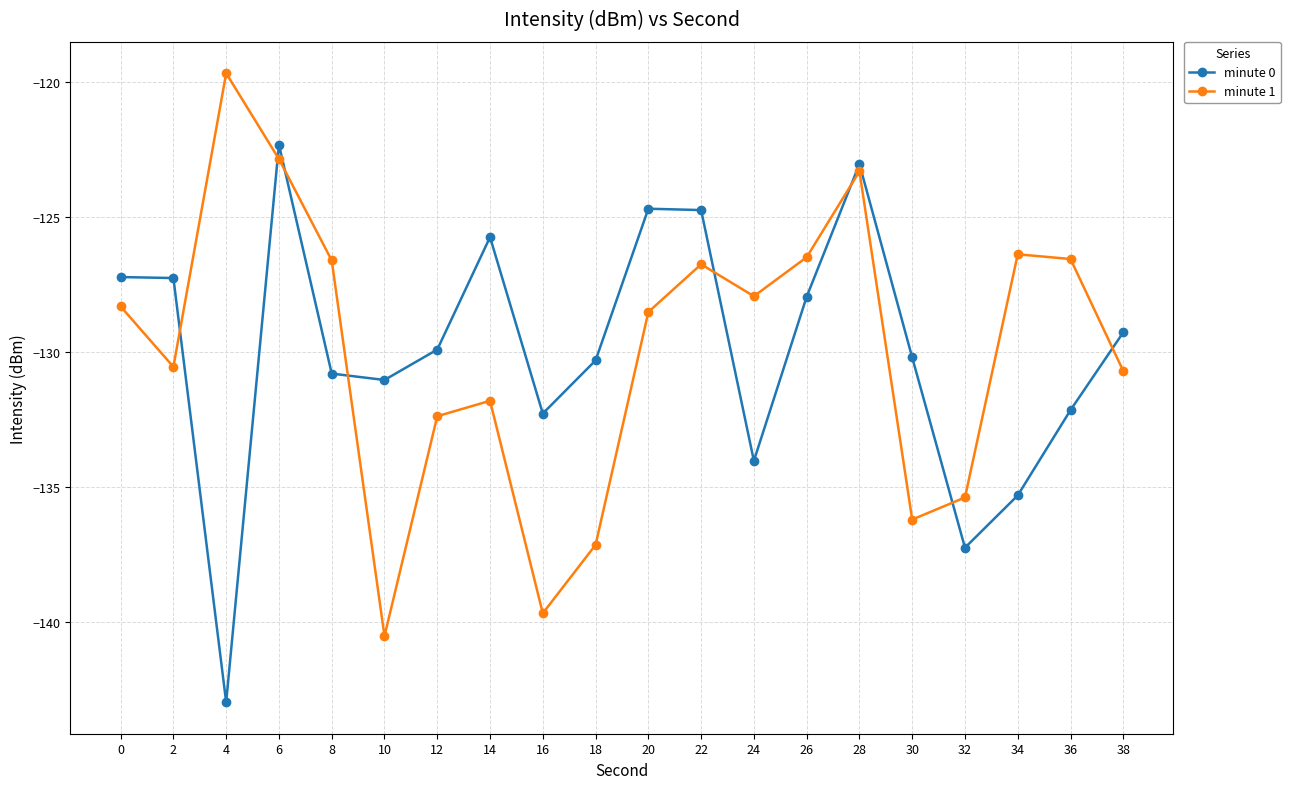

Is the value of minute 1 at 14 greater than the value of minute 0 at 8?

No